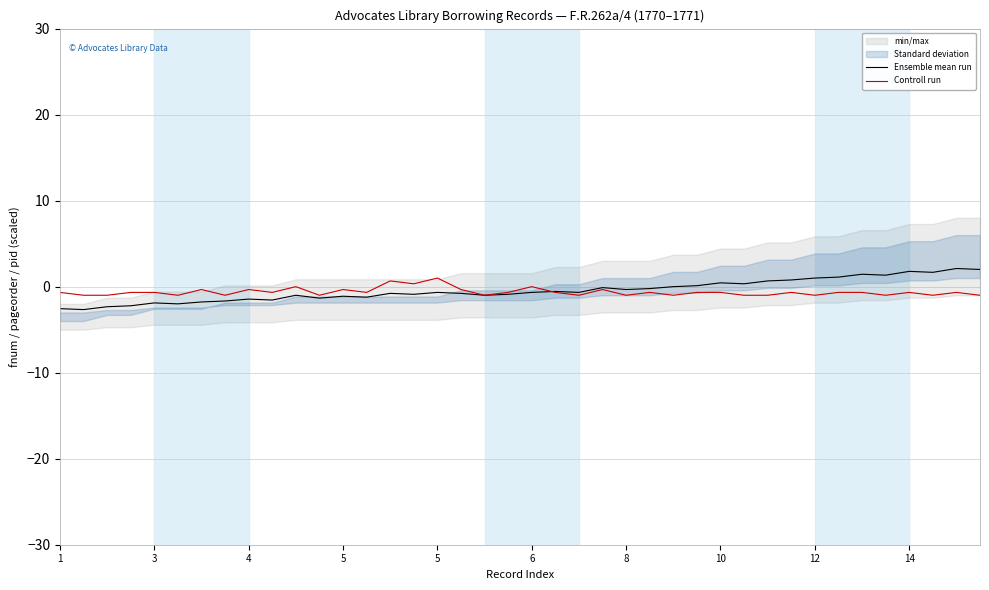

Is this an area chart (filled region under the line)?

No